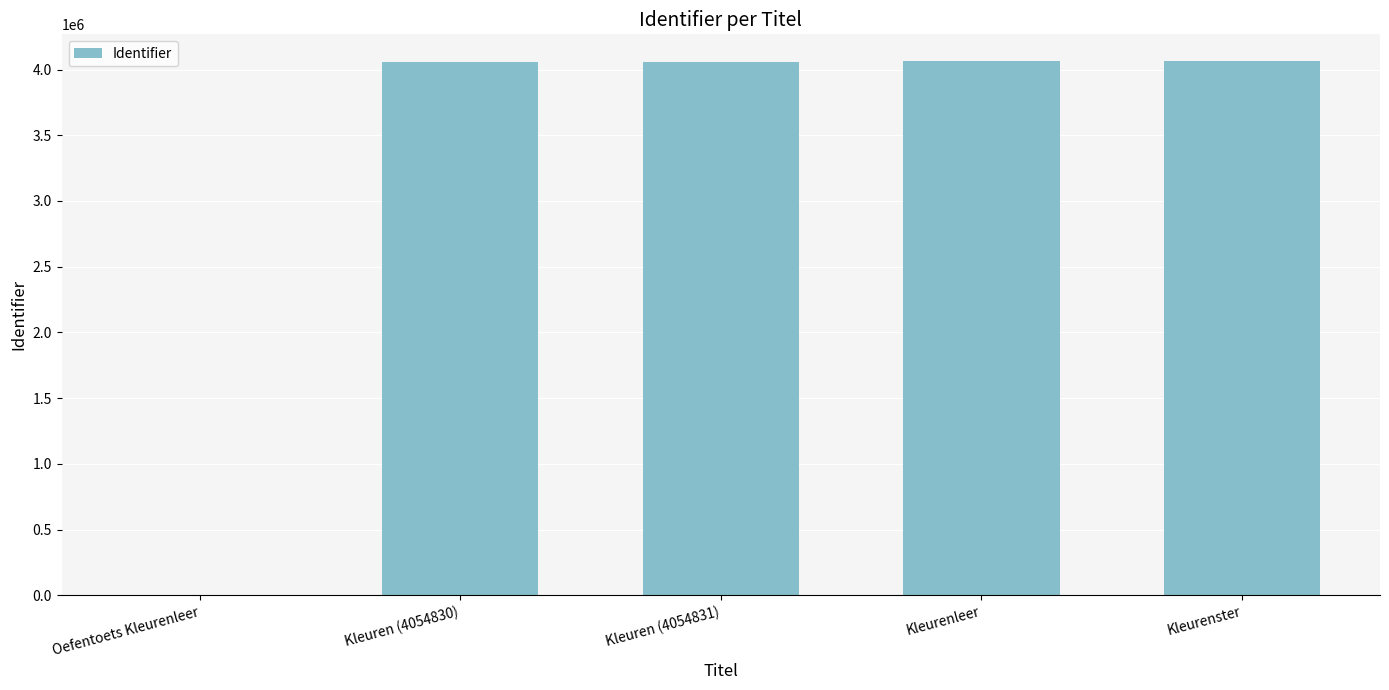

What is the ratio of the value at Kleuren (4054830) to the value at Kleuren (4054831)?

1.0